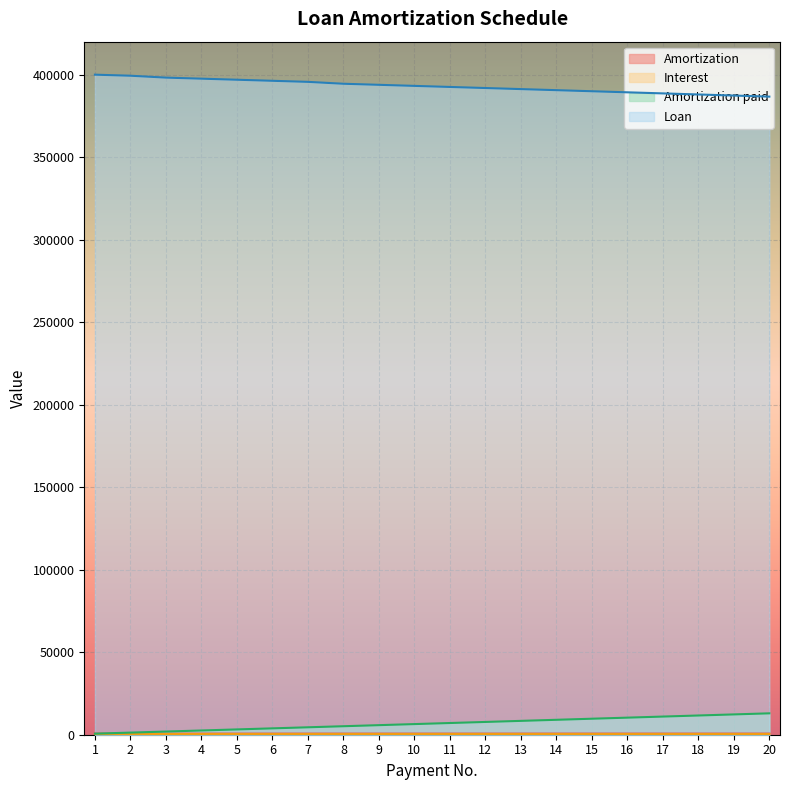

Which series has the largest range (max minus min)?

Loan